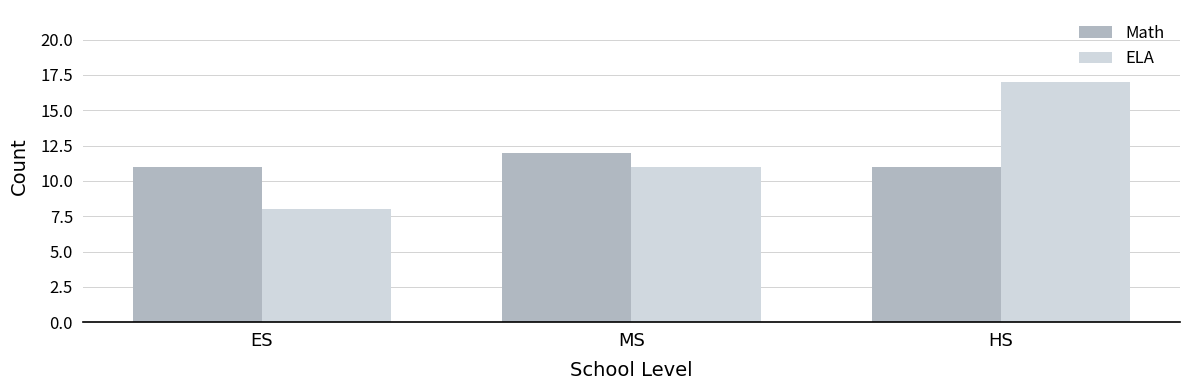

The value of ELA at HS is 8. True or false?

False